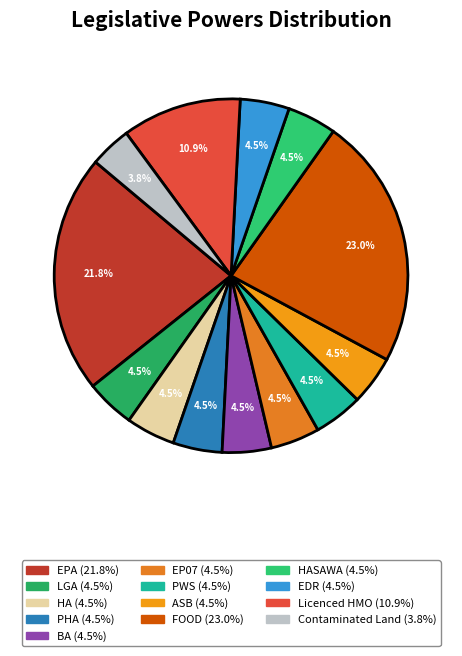

How many segments does this pie chart have?

13